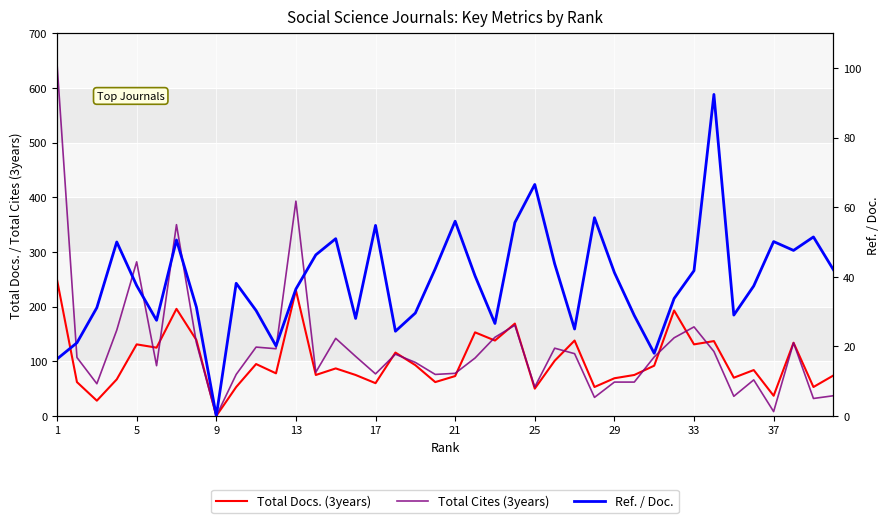

What is the difference between the second highest and second lowest values in the Ref. / Doc. series?

50.2